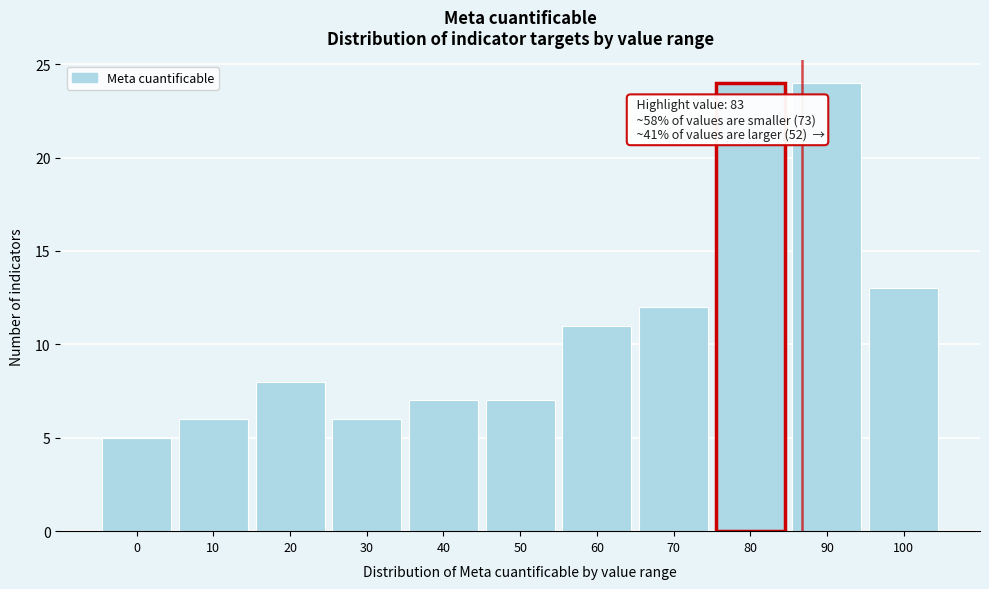

Reading left to right, extract all data points from this chart.

0=5	10=6	20=8	30=6	40=7	50=7	60=11	70=12	80=24	90=24	100=13